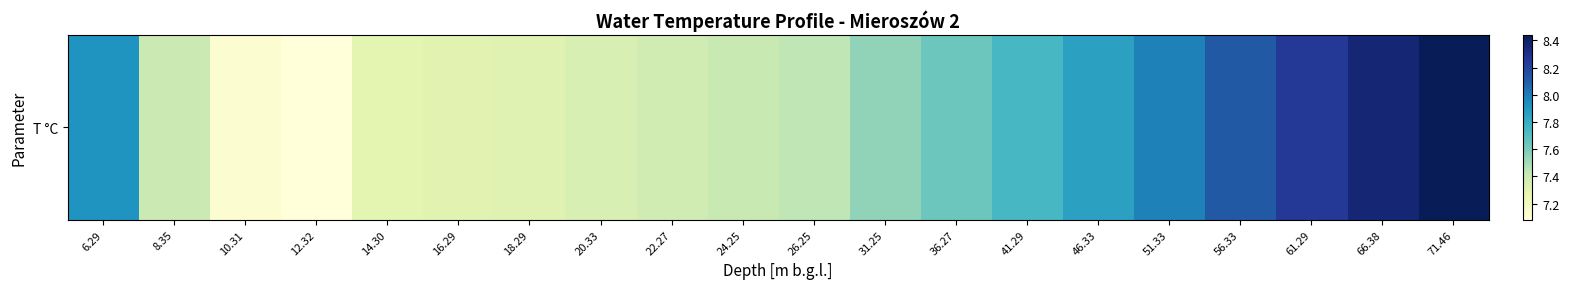

Reading right to left, transcribe all the data shown in this chart.

71.46=8.4	66.38=8.4	61.29=8.2	56.33=8.1	51.33=8.0	46.33=7.9	41.29=7.7	36.27=7.6	31.25=7.5	26.25=7.4	24.25=7.4	22.27=7.4	20.33=7.3	18.29=7.3	16.29=7.3	14.30=7.3	12.32=7.1	10.31=7.1	8.35=7.4	6.29=7.9